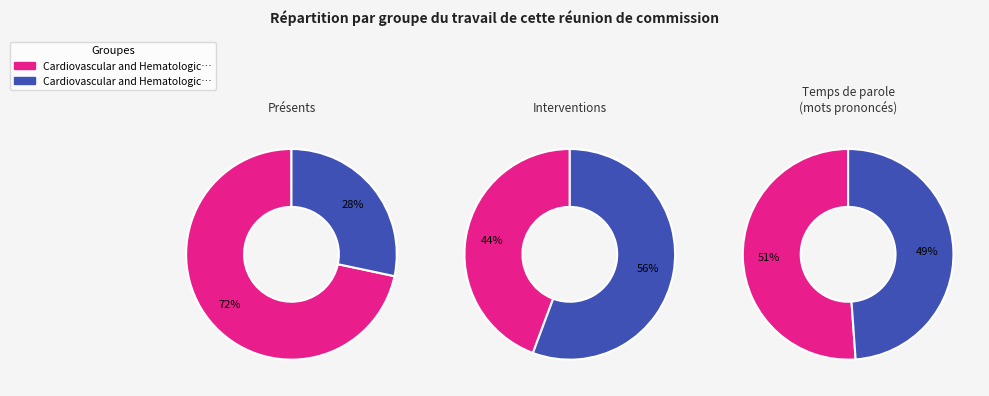

Count the number of slices in the pie.

2